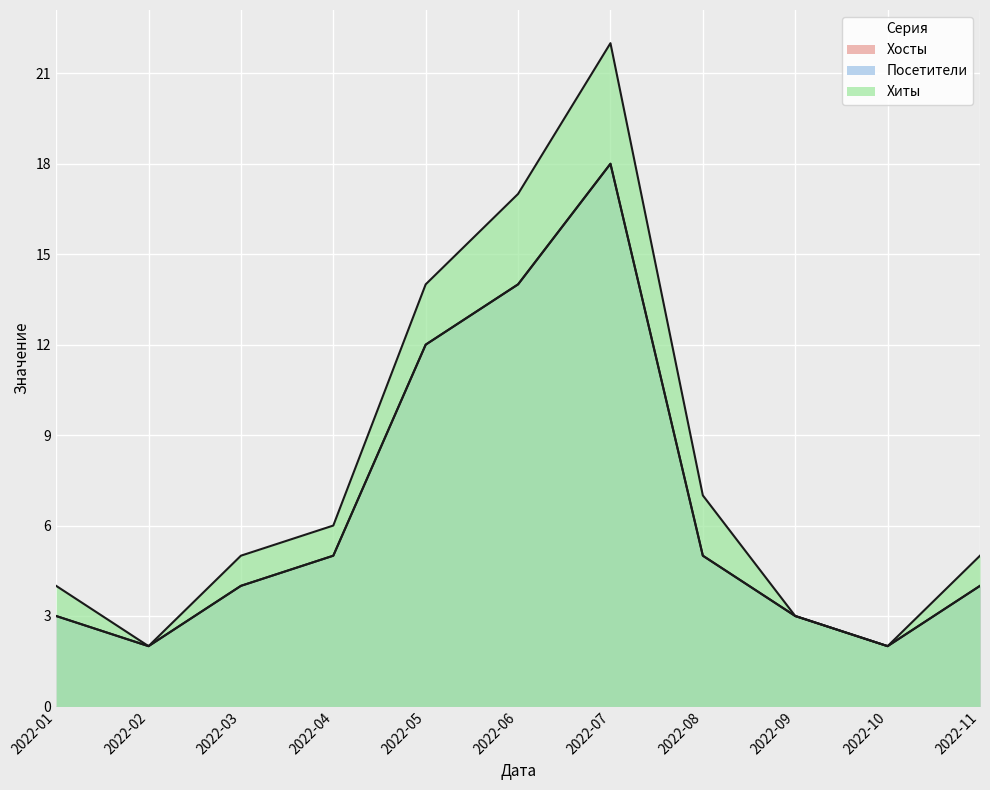

Which series has the widest spread of values?

Хиты